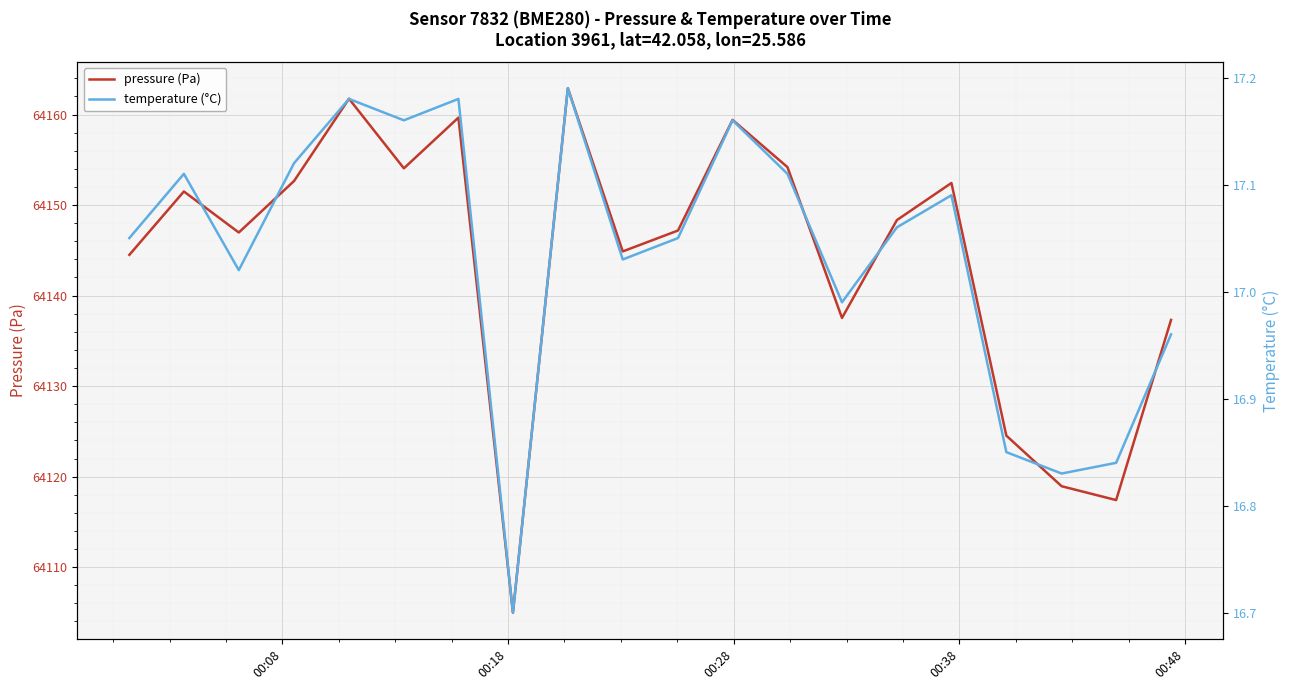

True or false: pressure (Pa) and temperature (°C) intersect in this chart.

False